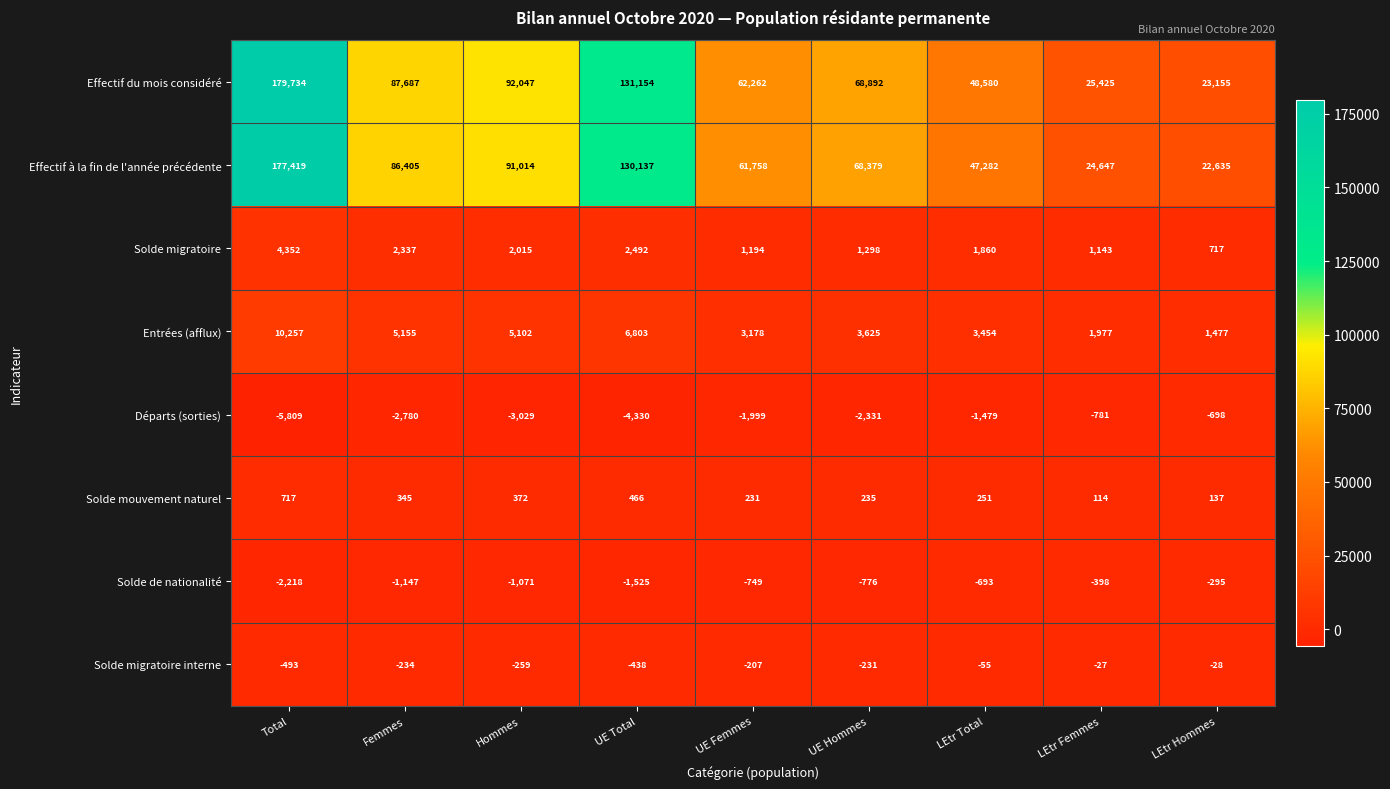

What is the sum of all Départs (sorties) values?

-23236